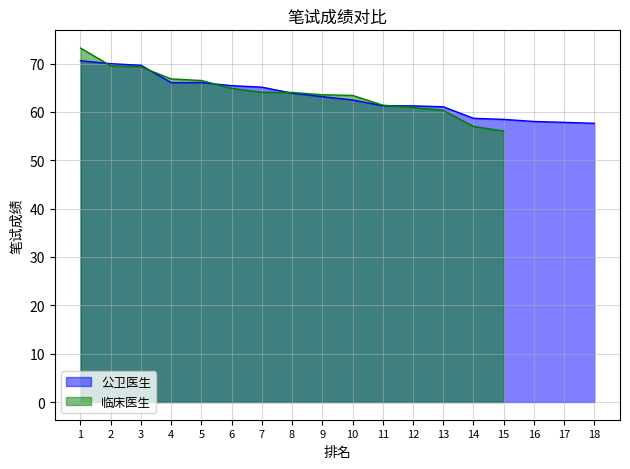

Read the value at 1.

70.6